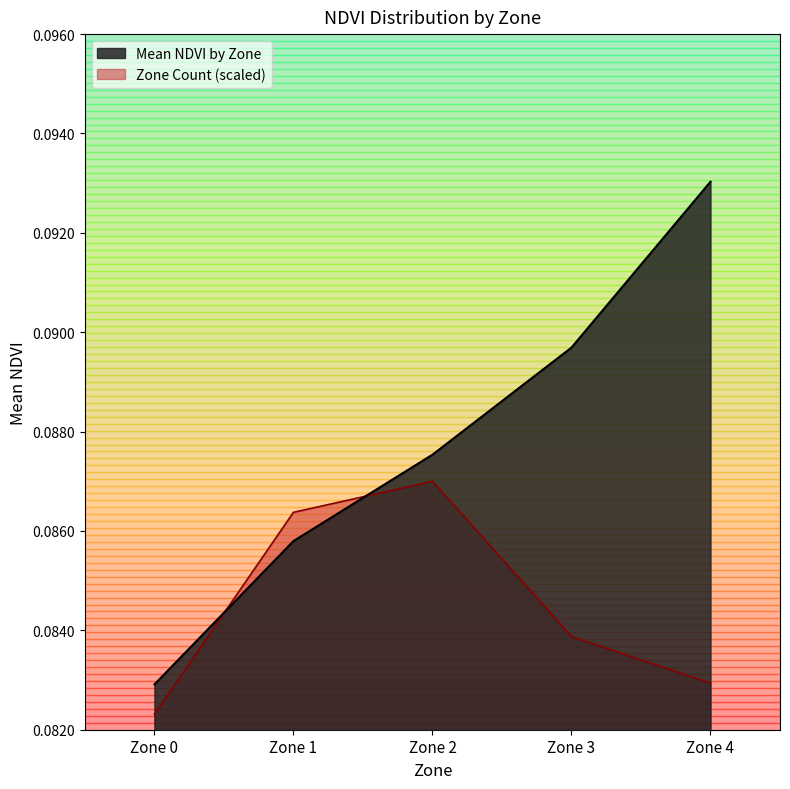

What is the value of the 3rd point from the left?

0.1